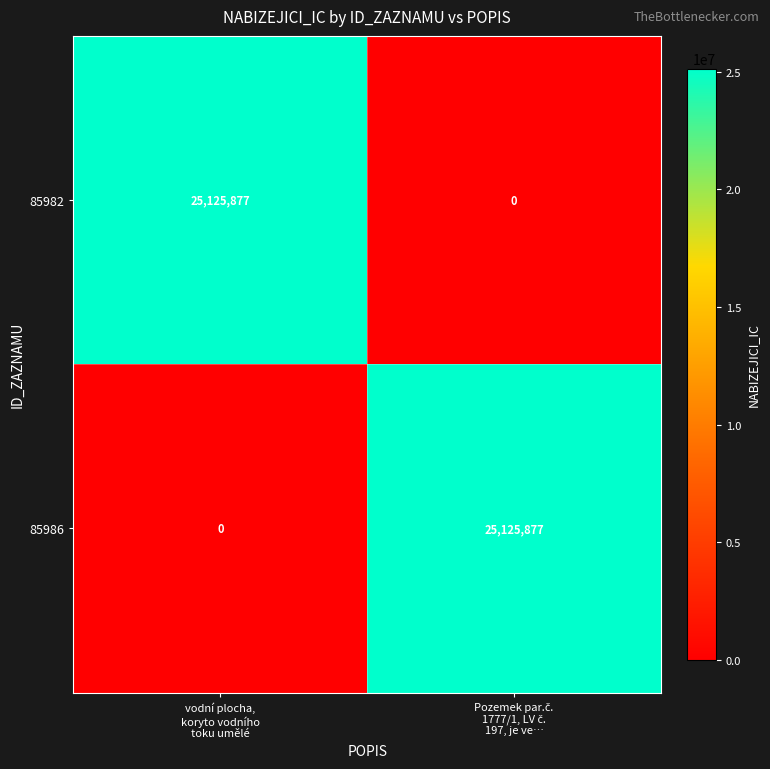

What is the greatest value displayed?

25125877